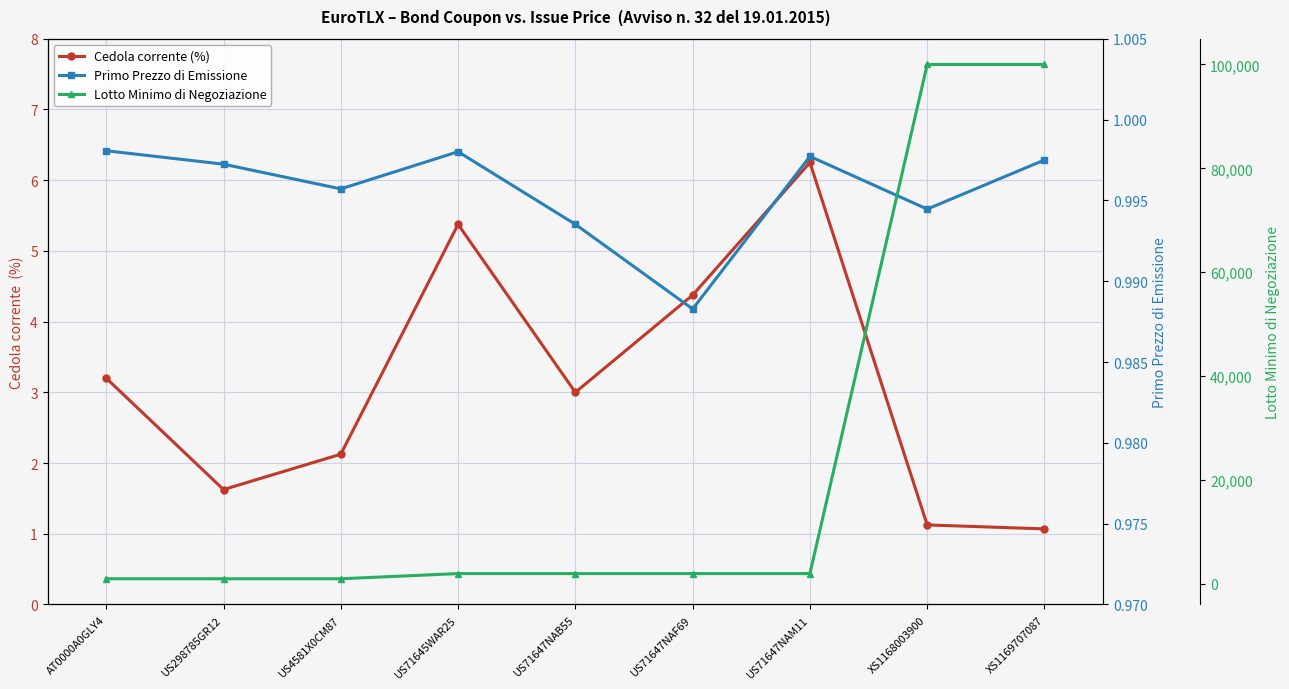

What is the label of the 5th point from the right?

US71647NAB55